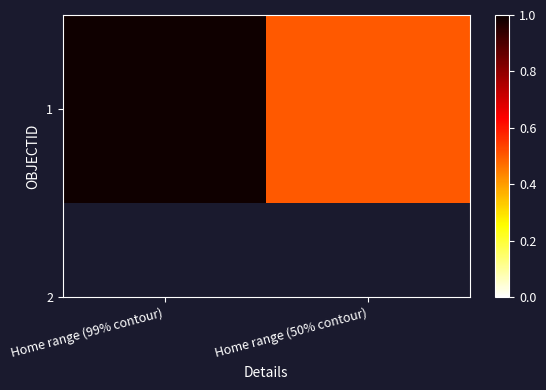

List the labels in order of value, smallest first.

Home range (50% contour), Home range (99% contour)